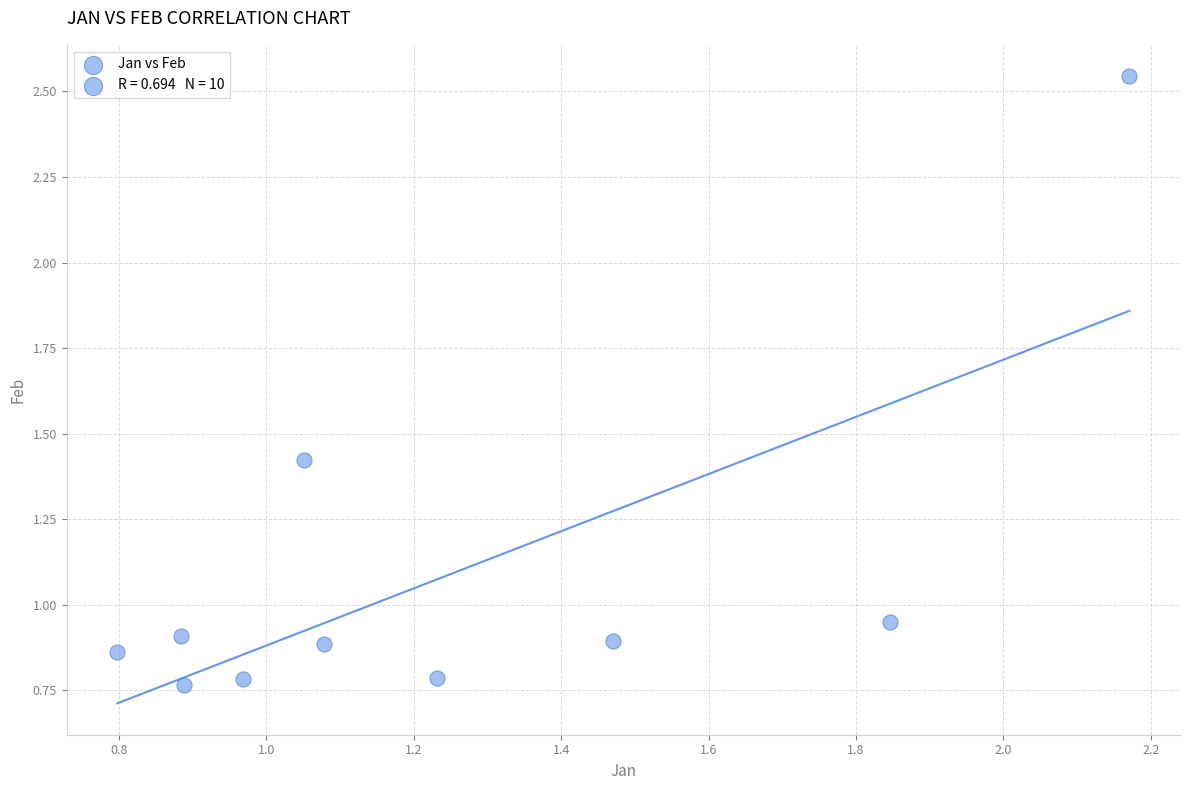

What is the average Y value?

1.1